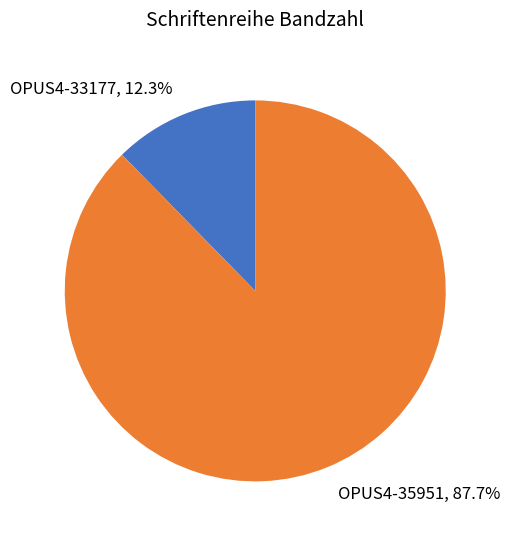

Which slice is the largest?

OPUS4-35951